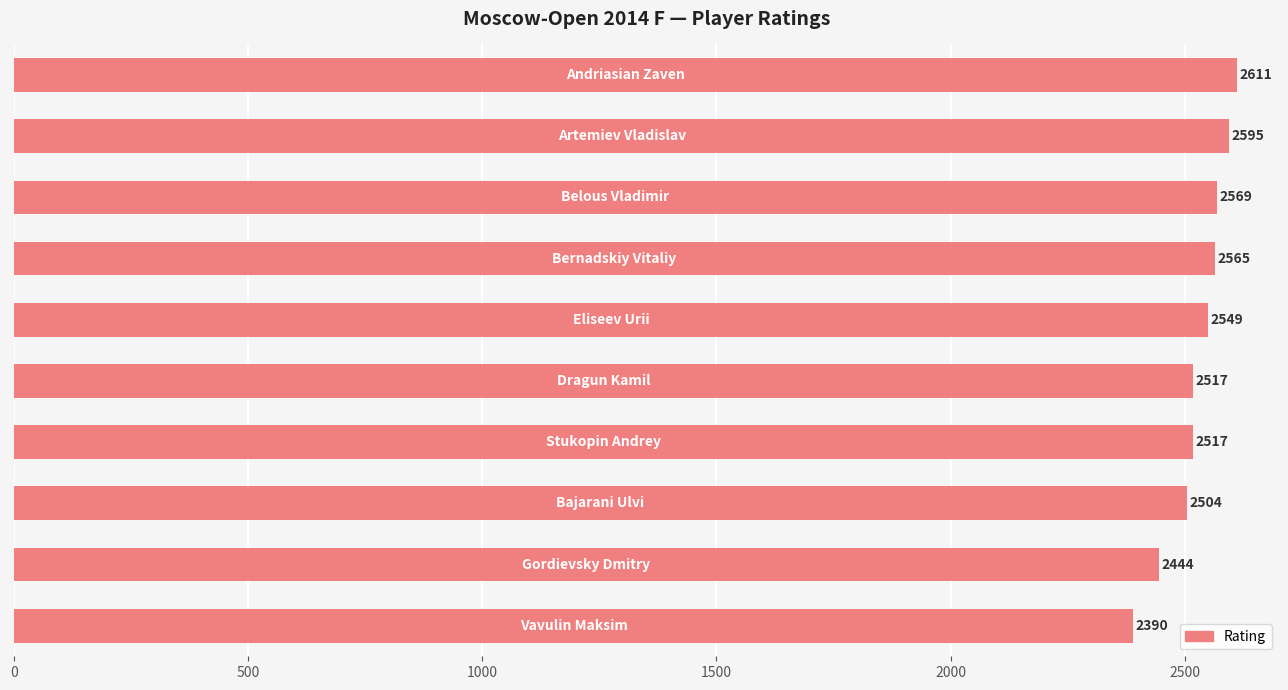

What is the value of the 7th bar from the top?

2517